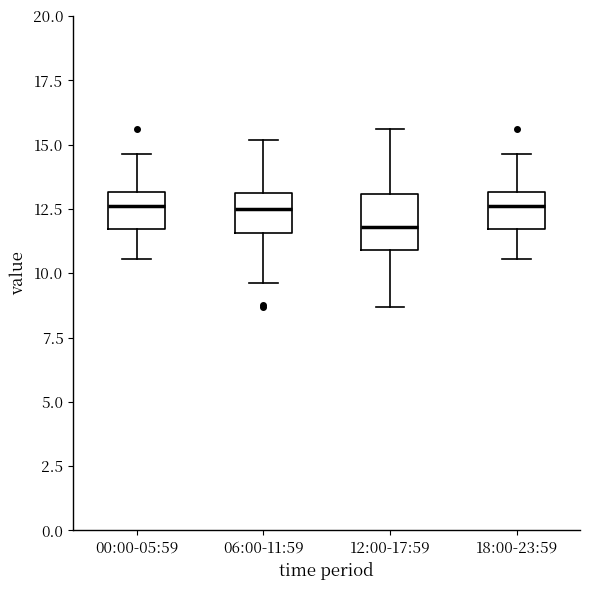

Where does the lower whisker of the box for 00:00-05:59 end on the y-axis? The values are not printed on the chart, so give them approximately, as read against the axis.

10.5